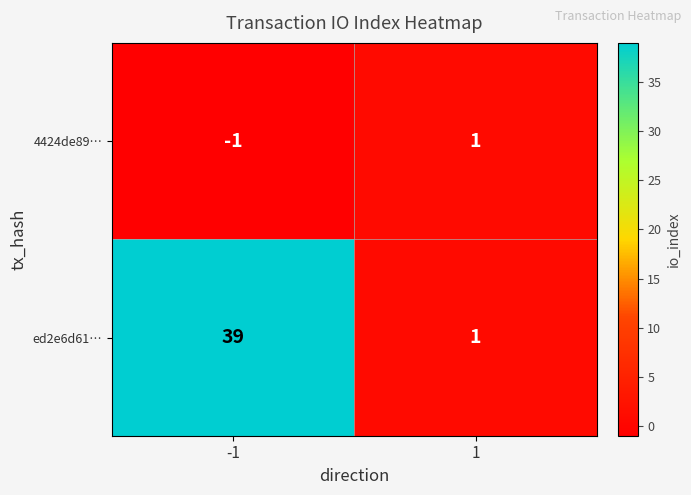

The value of ed2e6d61… at 1 is 0. True or false?

False